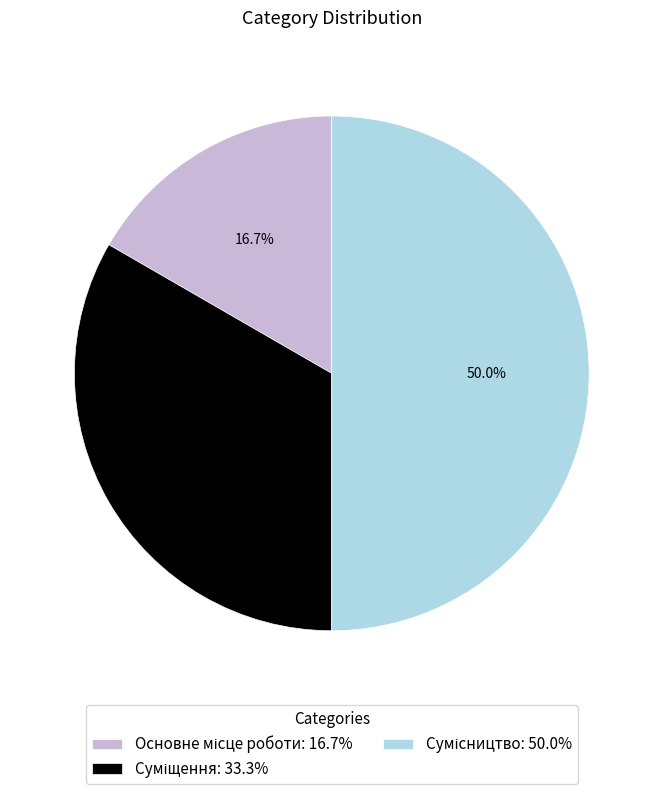

Is it true that Сумісництво is 50% of the pie?

True